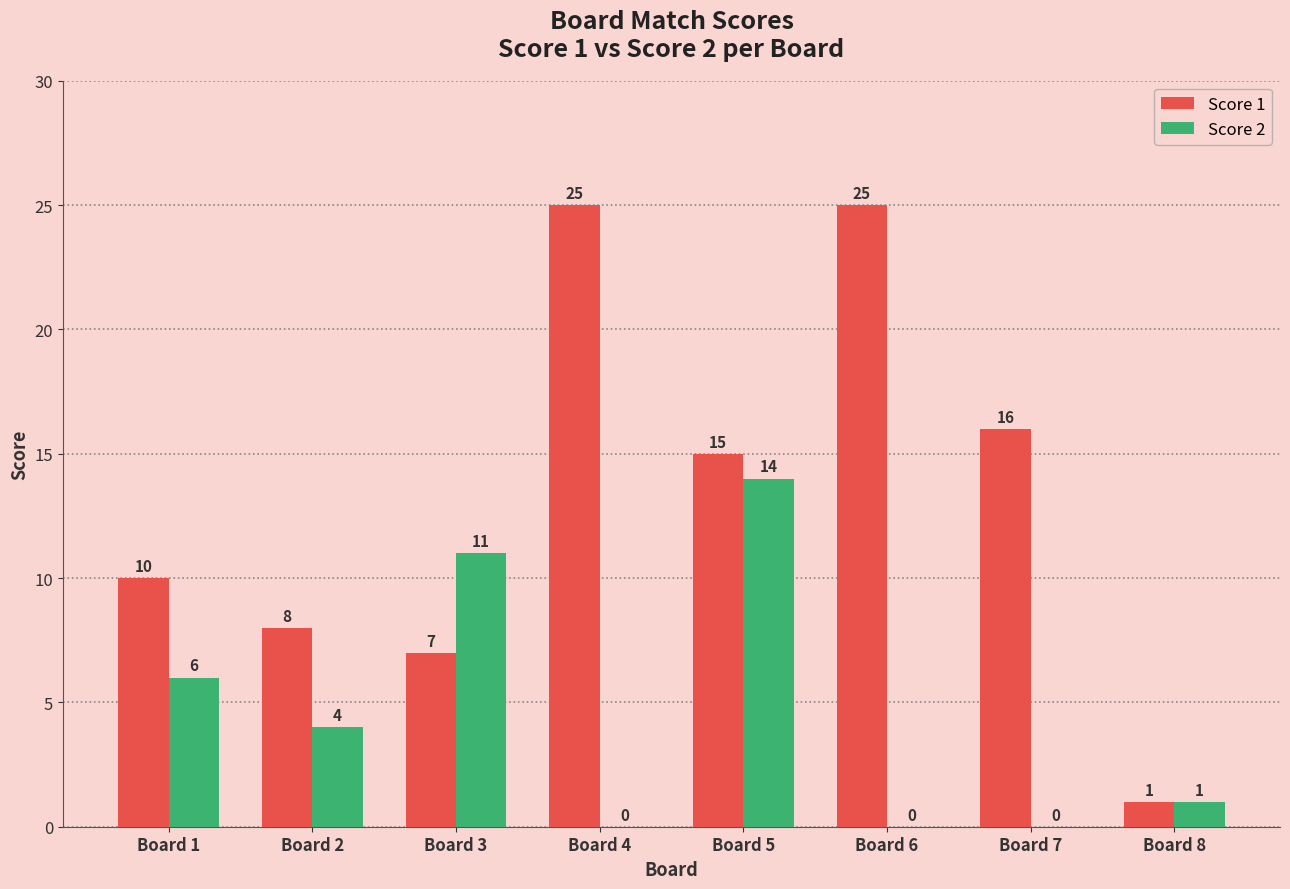

Which series changed the most between Board 1 and Board 6?

Score 1